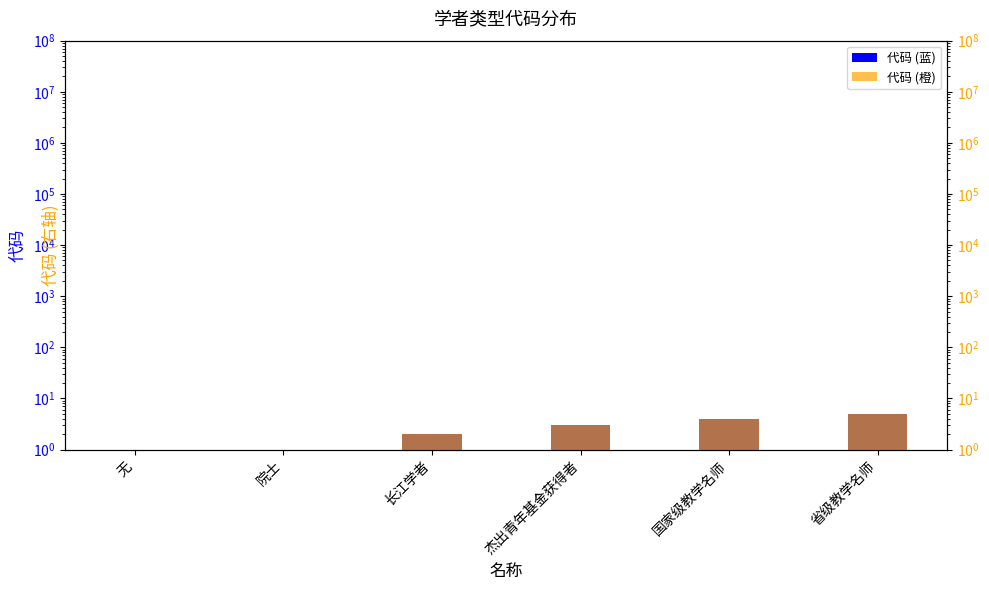

How many values in 代码 (蓝) are above zero?

5